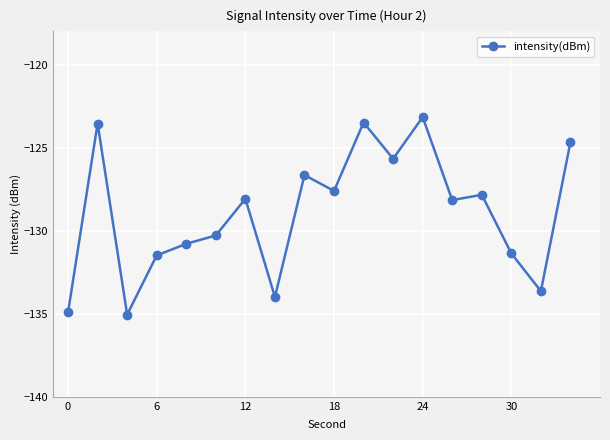

True or false: there are more than 0 points higher than both neighbors.

True